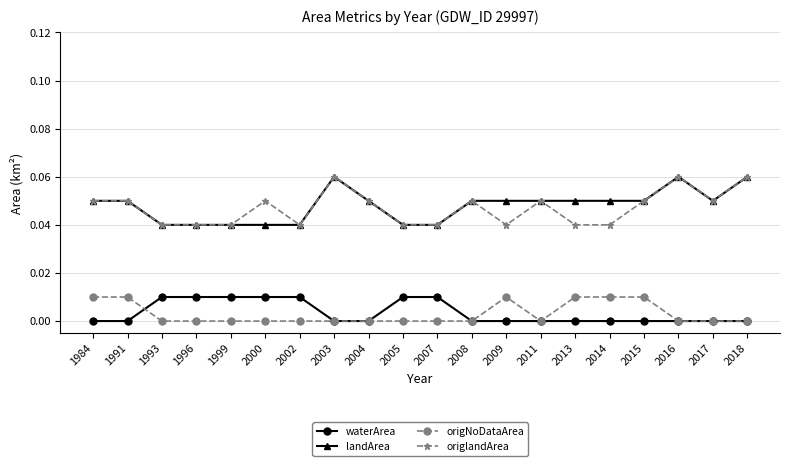

How many lines are shown in the chart?

4